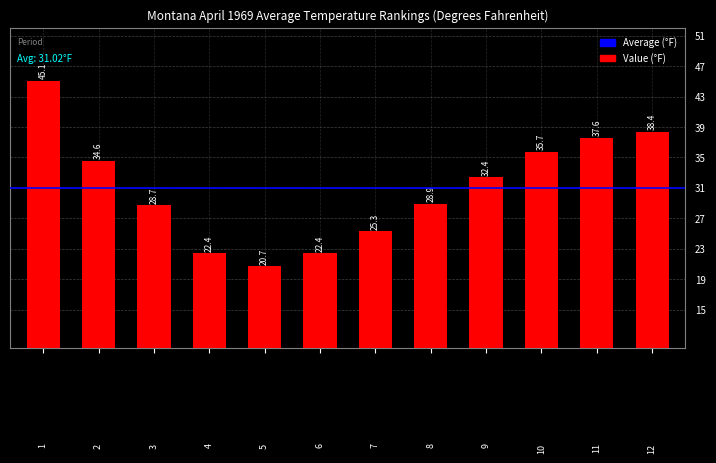

Does the chart contain stacked bars?

No